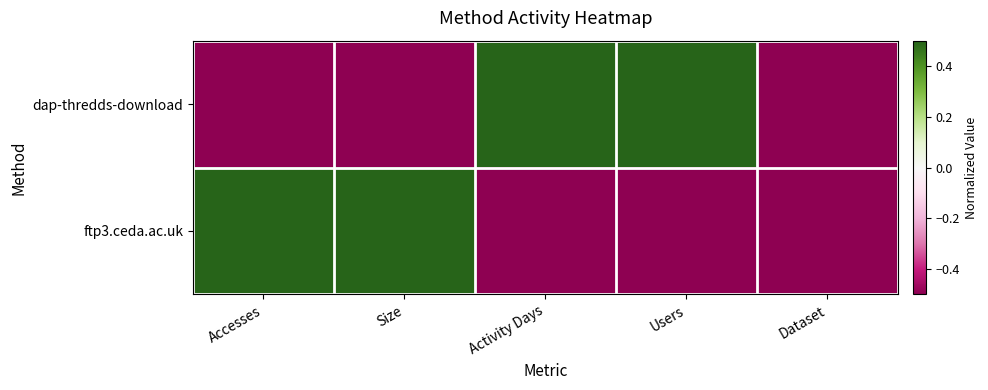

Which series changed the most between Size and Users?

dap-thredds-download